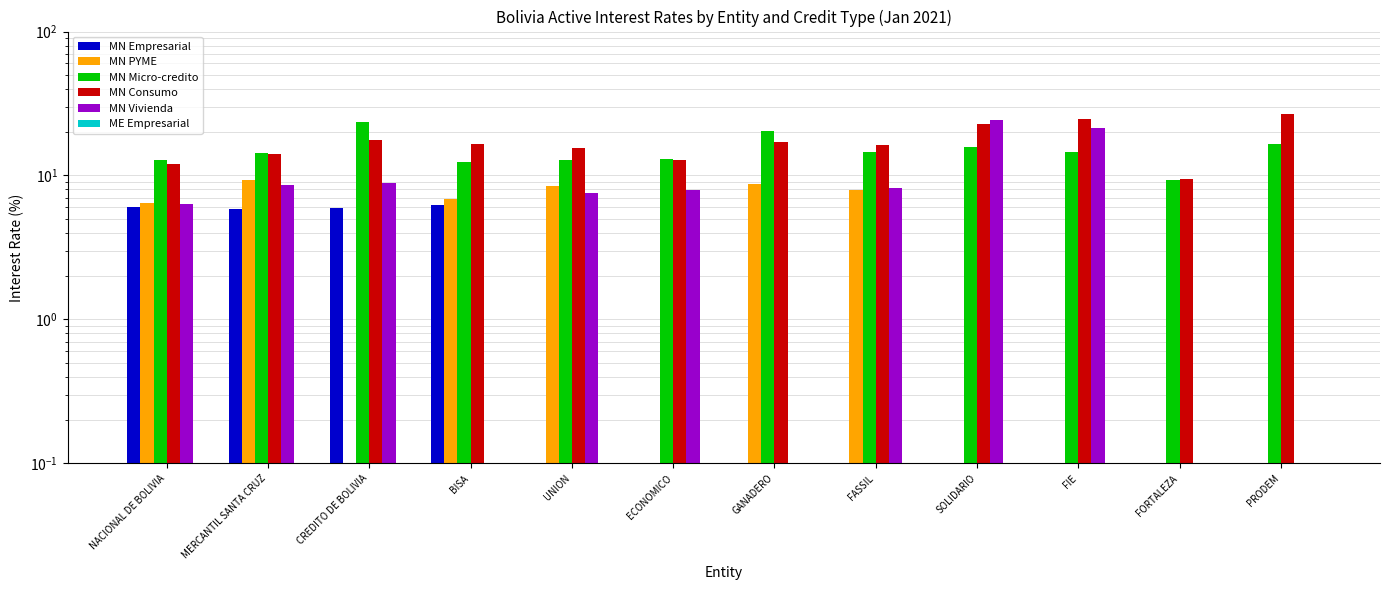

What is the approximate value of MN Micro-credito at BISA?

12.5